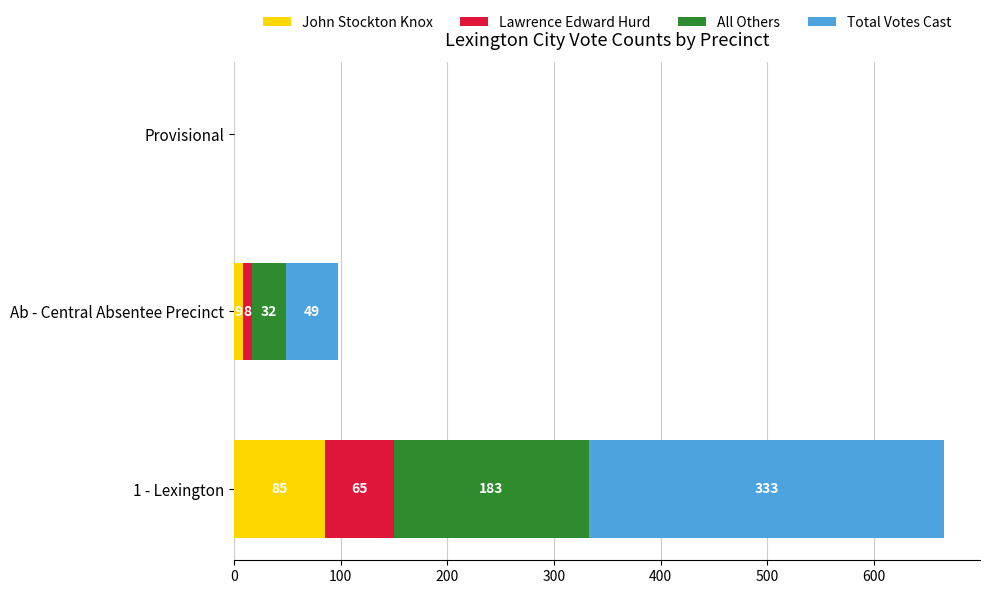

What is the total value across all series at 1 - Lexington?

666